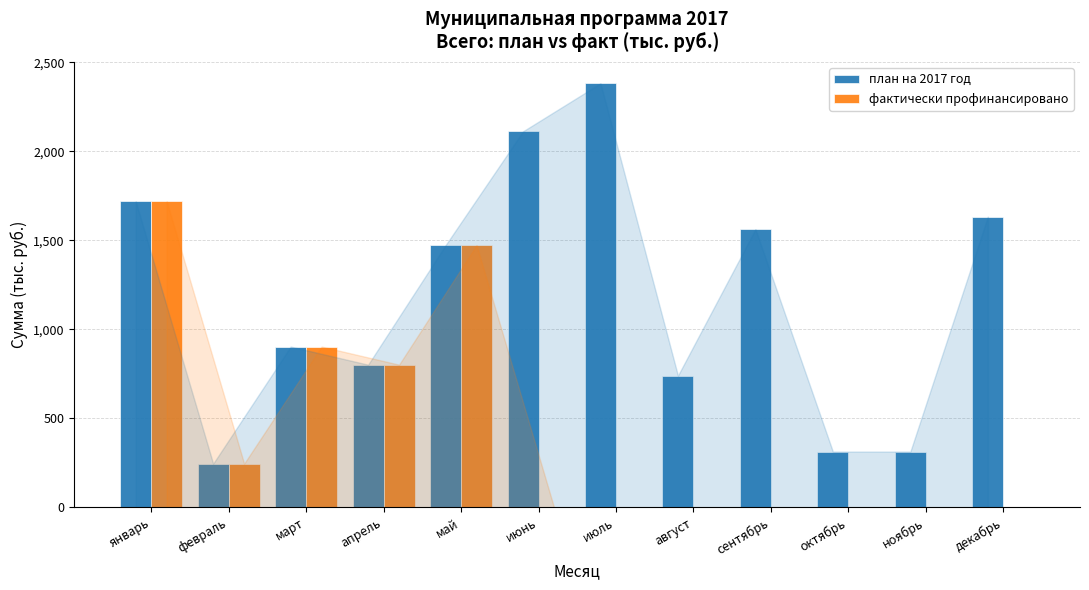

What is the sum of the фактически профинансировано values at май and апрель?

2274.7